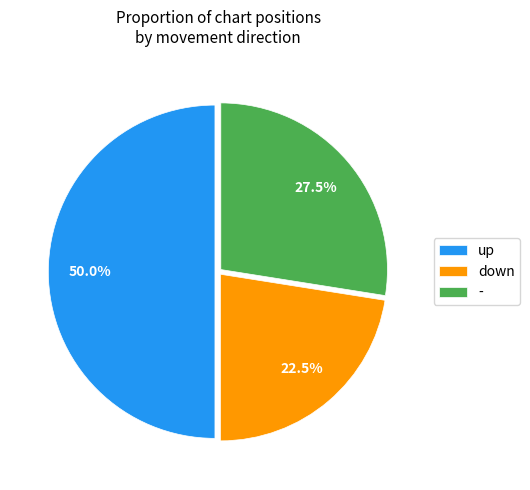

How many segments does this pie chart have?

3